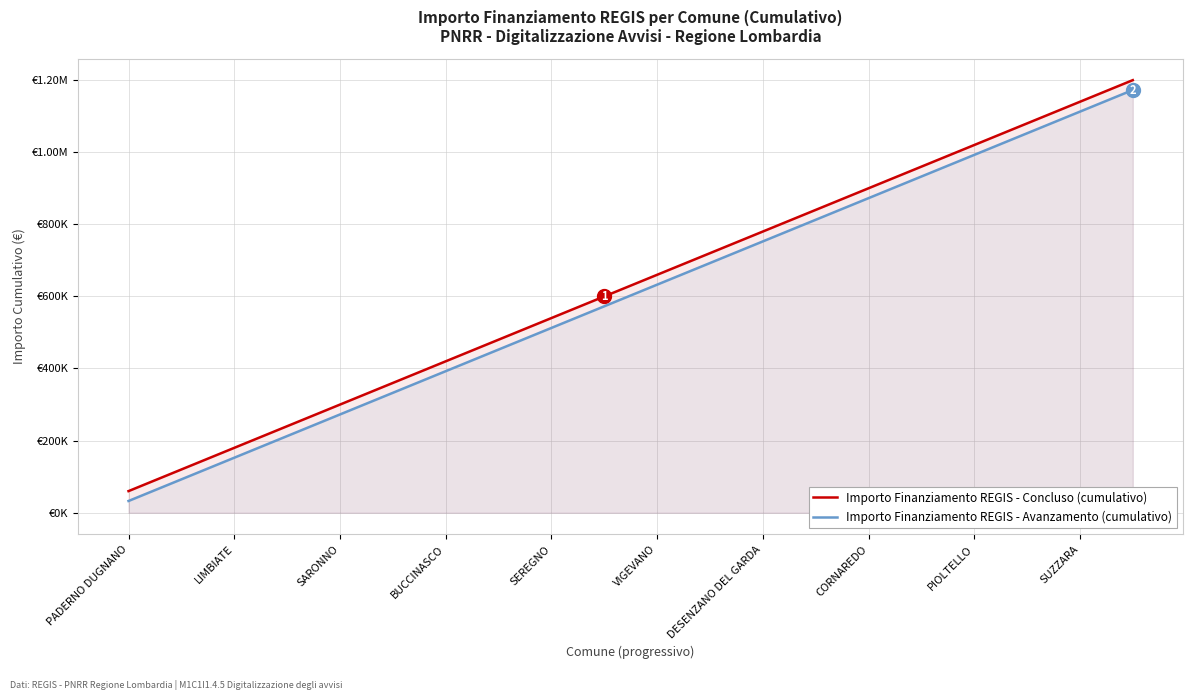

Which category has the lowest value across all series?

PADERNO DUGNANO